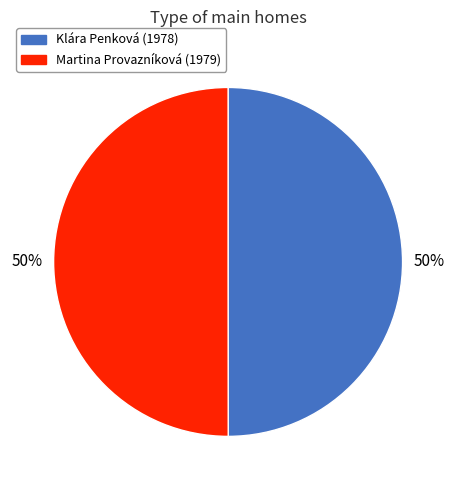

How many segments does this pie chart have?

2